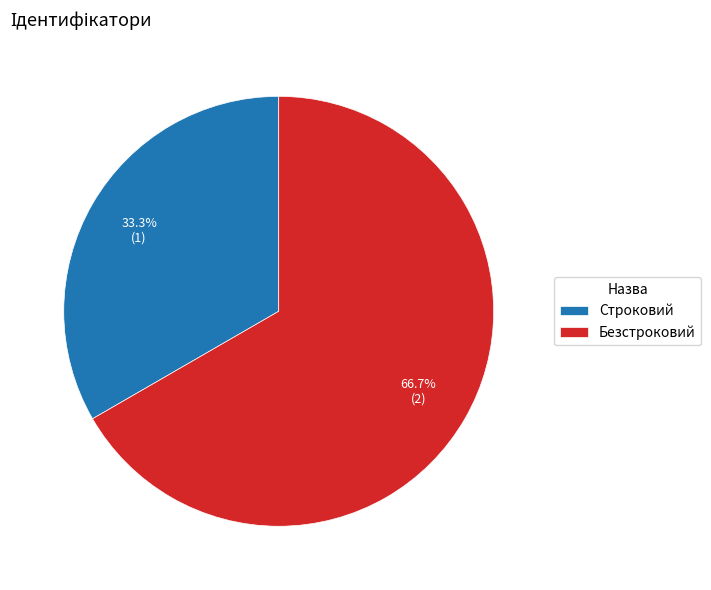

To the nearest percent, what is the difference between the largest and smallest slice percentages?

33%